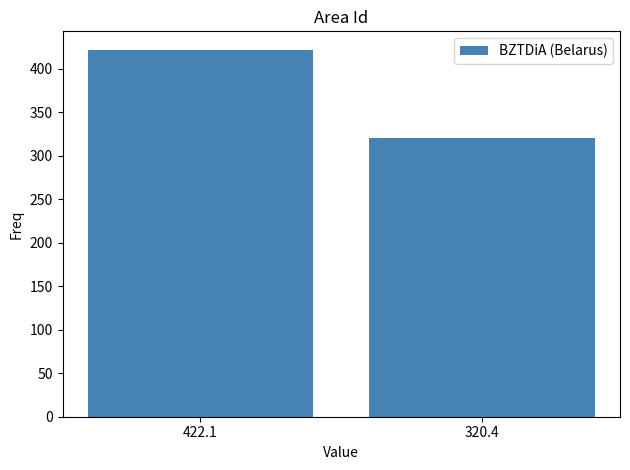

Are the bars grouped side by side (vs. stacked)?

No